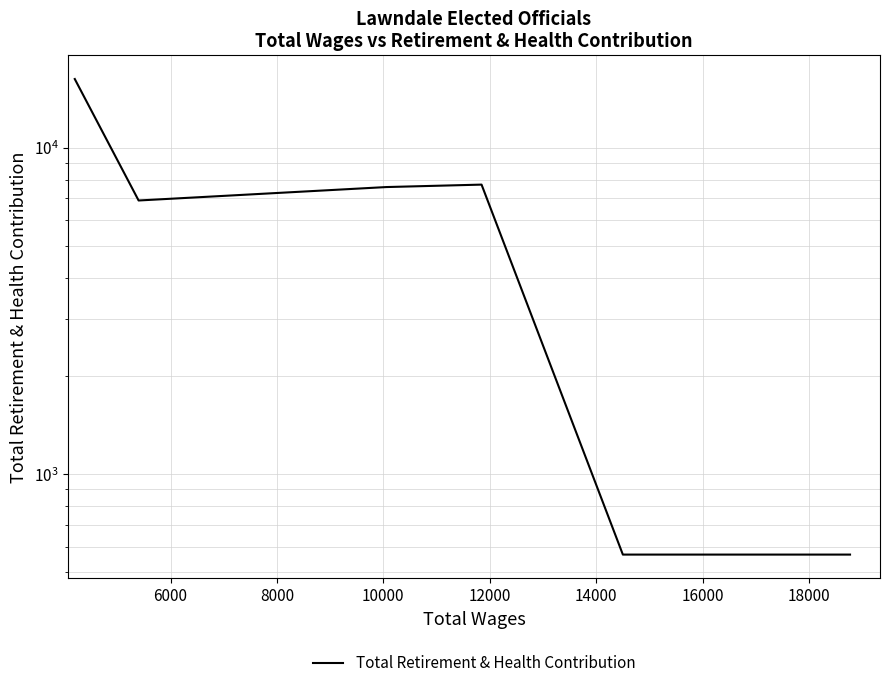

What is the difference between the values at 10000 and 8000?

132